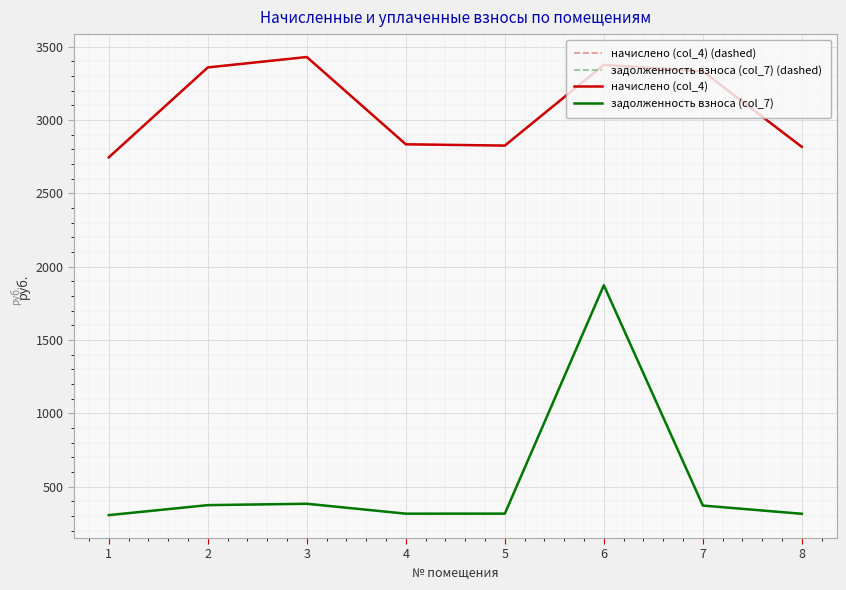

At how many categories does at least one series exceed 2762?

7